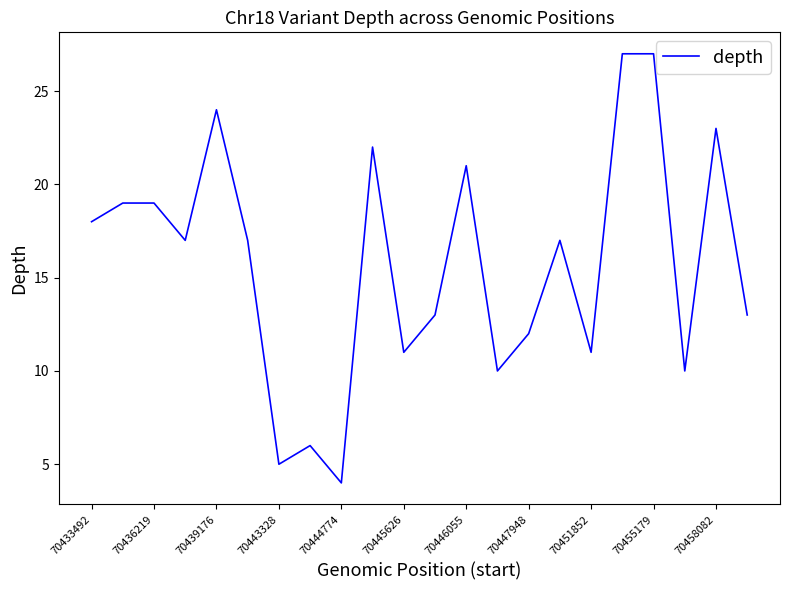

What is the difference between the maximum and minimum values?

23